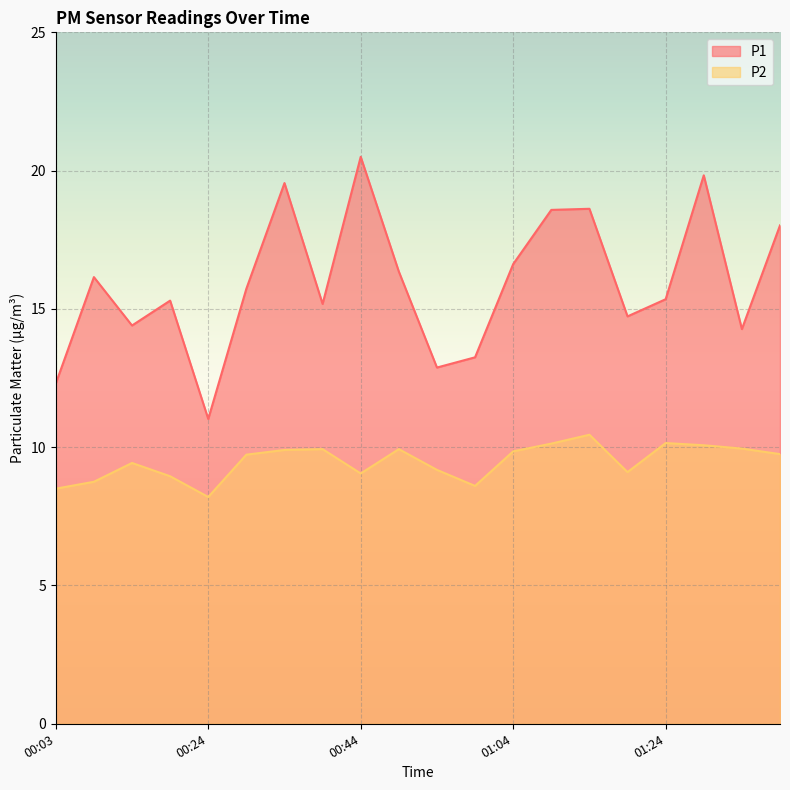

What are all the series names shown in the legend?

P1, P2